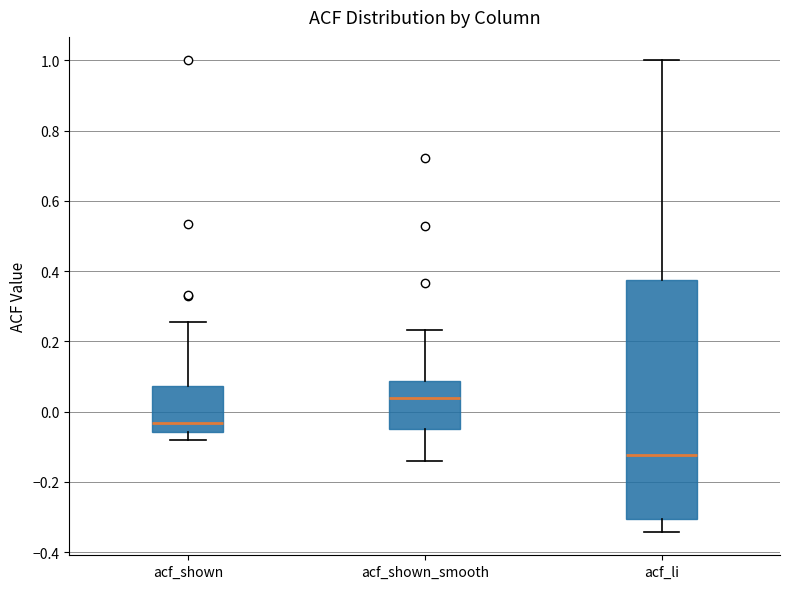

Reading left to right, transcribe this box plot: for each box, give where its median line is, the range the box spans, and where its two whiskers end, as read against the y-axis. The values are not printed on the chart, so give them approximately, as read against the axis.

acf_shown: median -0.04, box -0.06 to 0.08, whiskers -0.08 to 0.26
acf_shown_smooth: median 0.04, box -0.04 to 0.08, whiskers -0.14 to 0.24
acf_li: median -0.12, box -0.30 to 0.38, whiskers -0.34 to 1.00